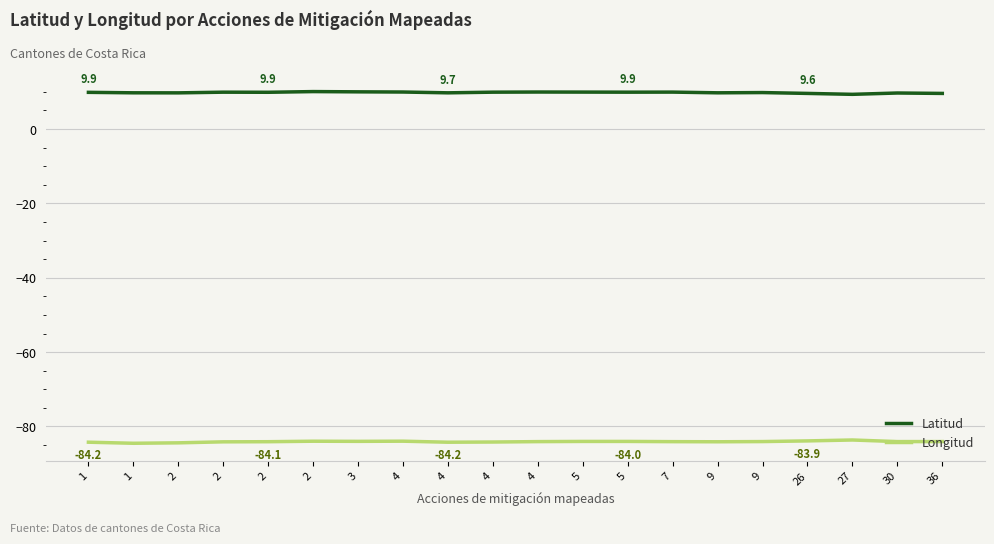

What is the value of the Longitud point at the 8th from the left?

-84.0